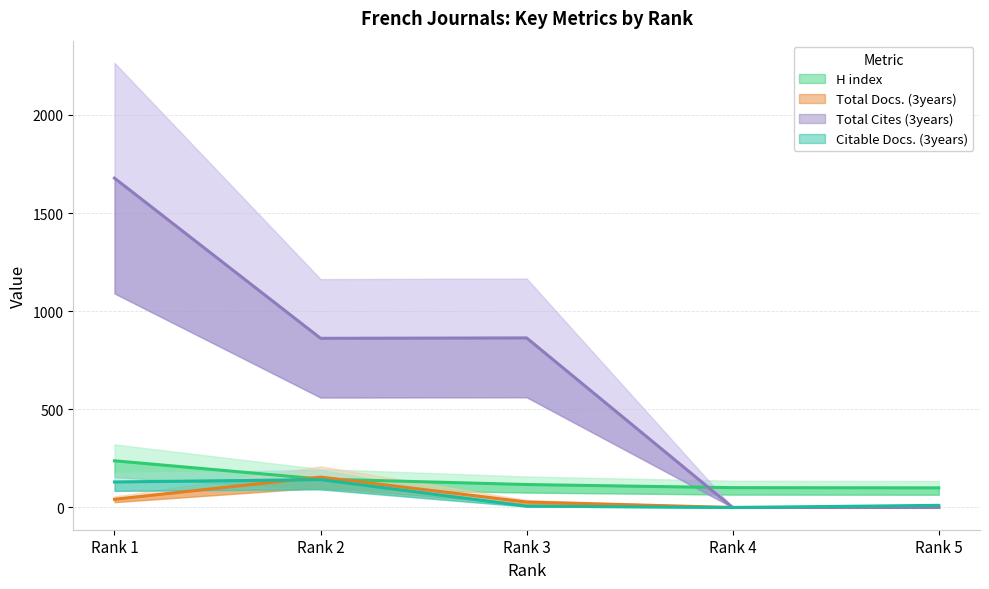

Which category has the highest value in the Citable Docs. (3years) series?

Rank 2